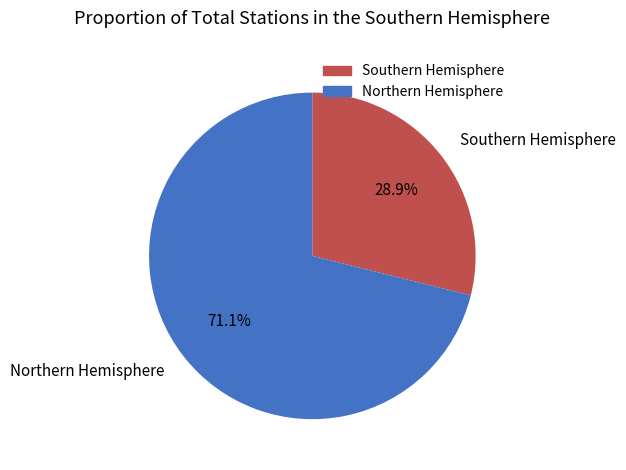

Rank the categories by value from lowest to highest.

Southern Hemisphere, Northern Hemisphere